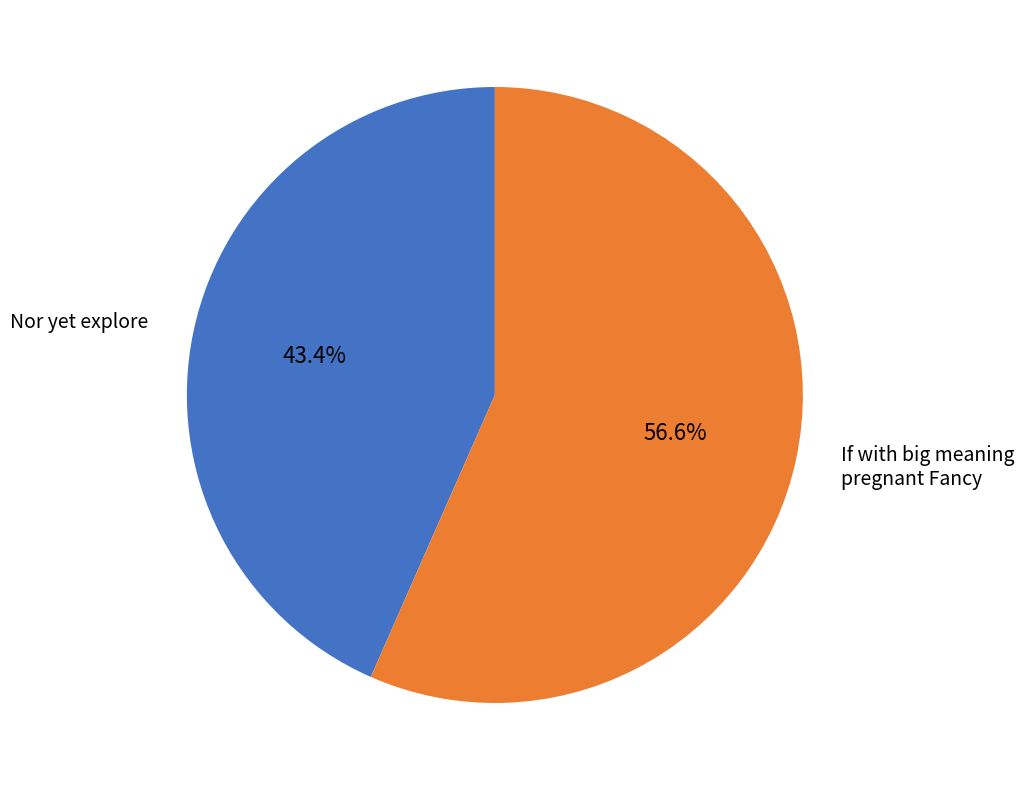

What is the ratio of the value at Nor yet explore to the value at If with big meaning pregnant Fancy?

0.8